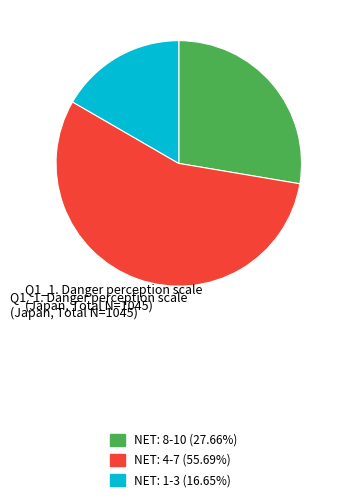

Is NET: 4-7 the majority of the pie?

Yes